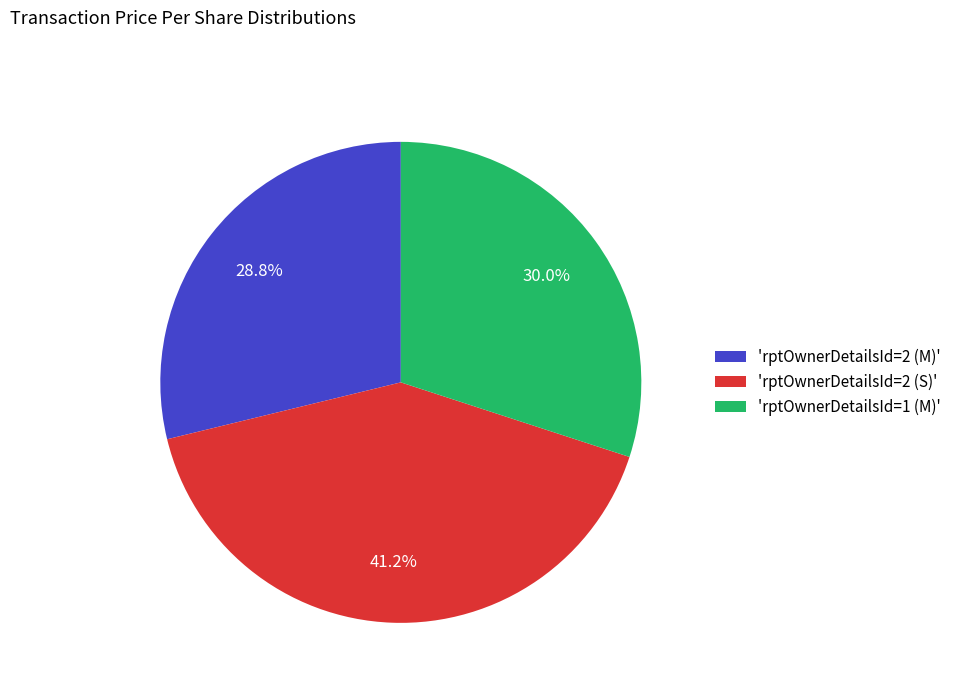

Is there a majority slice in this chart?

No